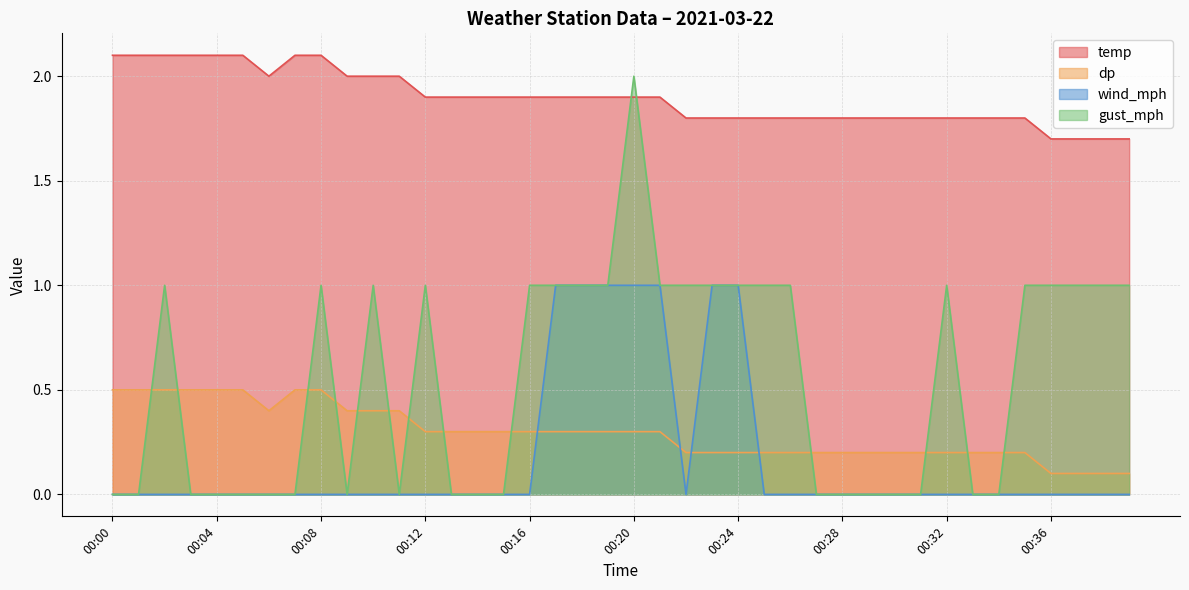

The value of gust_mph at 00:02 is 1.6. True or false?

False